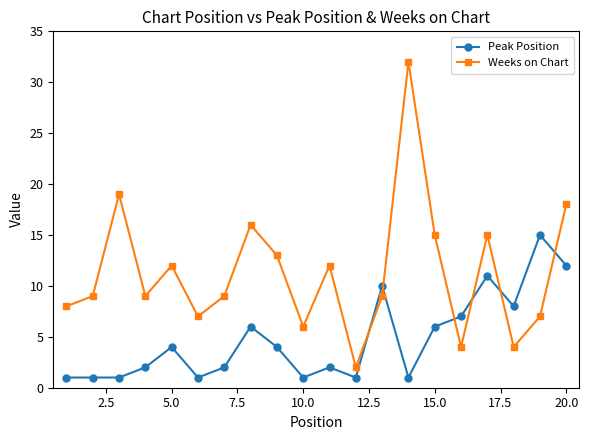

True or false: Weeks on Chart and Peak Position intersect in this chart.

True